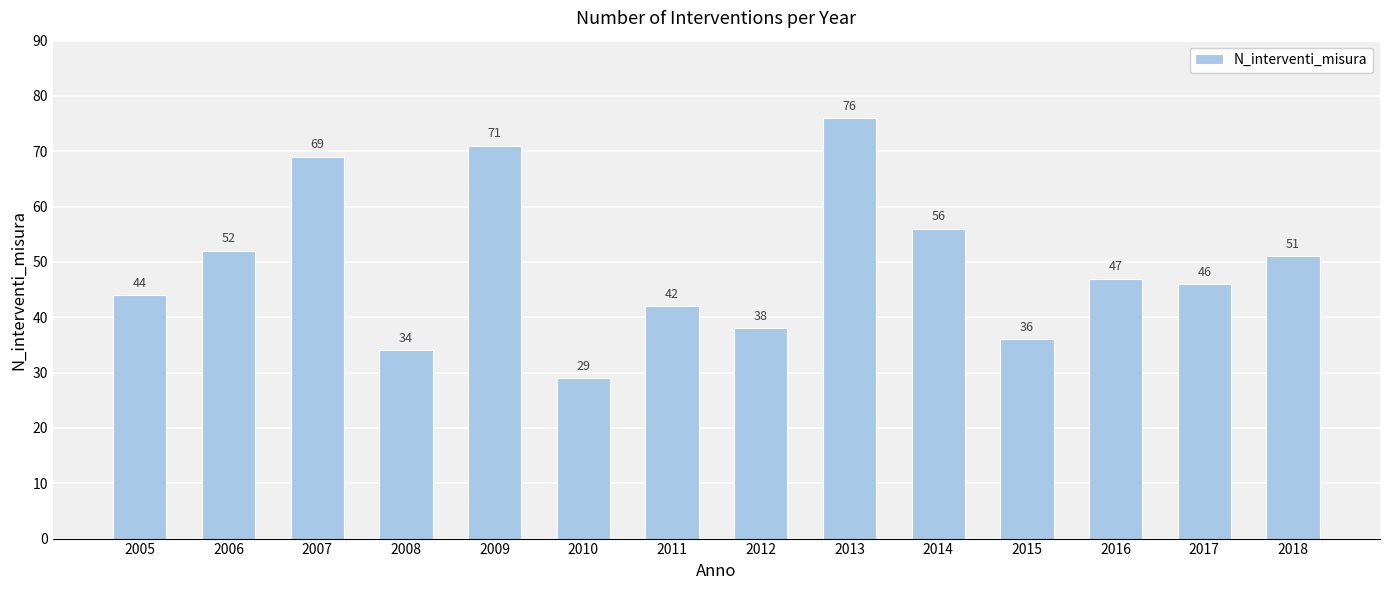

Reading right to left, list all the values displayed in this chart.

2018=51	2017=46	2016=47	2015=36	2014=56	2013=76	2012=38	2011=42	2010=29	2009=71	2008=34	2007=69	2006=52	2005=44